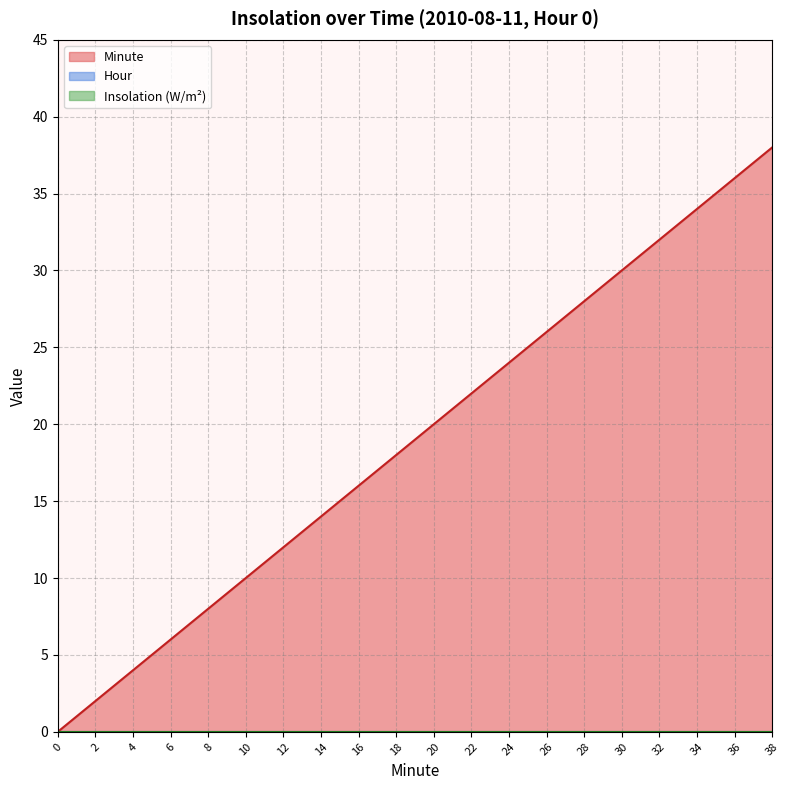

Which category has the highest value in the Minute series?

38